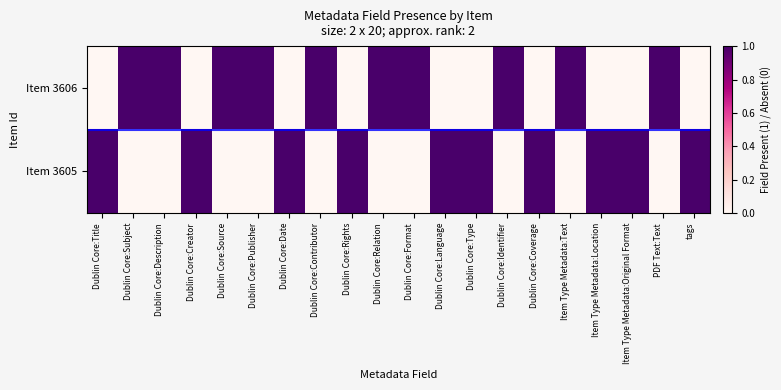

What is the total value across all series at Dublin Core:Relation?

1